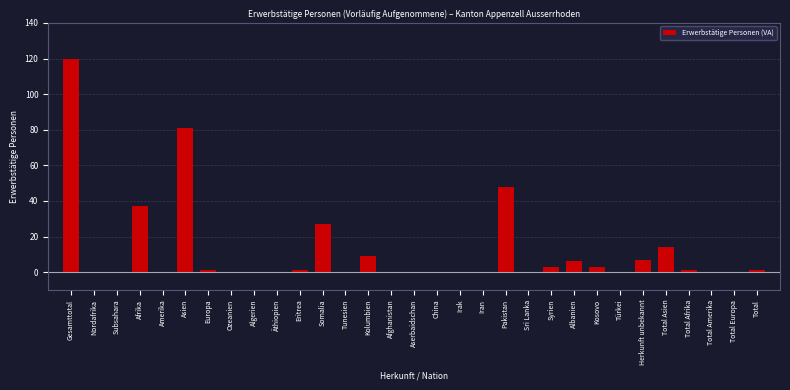

At which category does the chart reach its peak across all series?

Gesamttotal